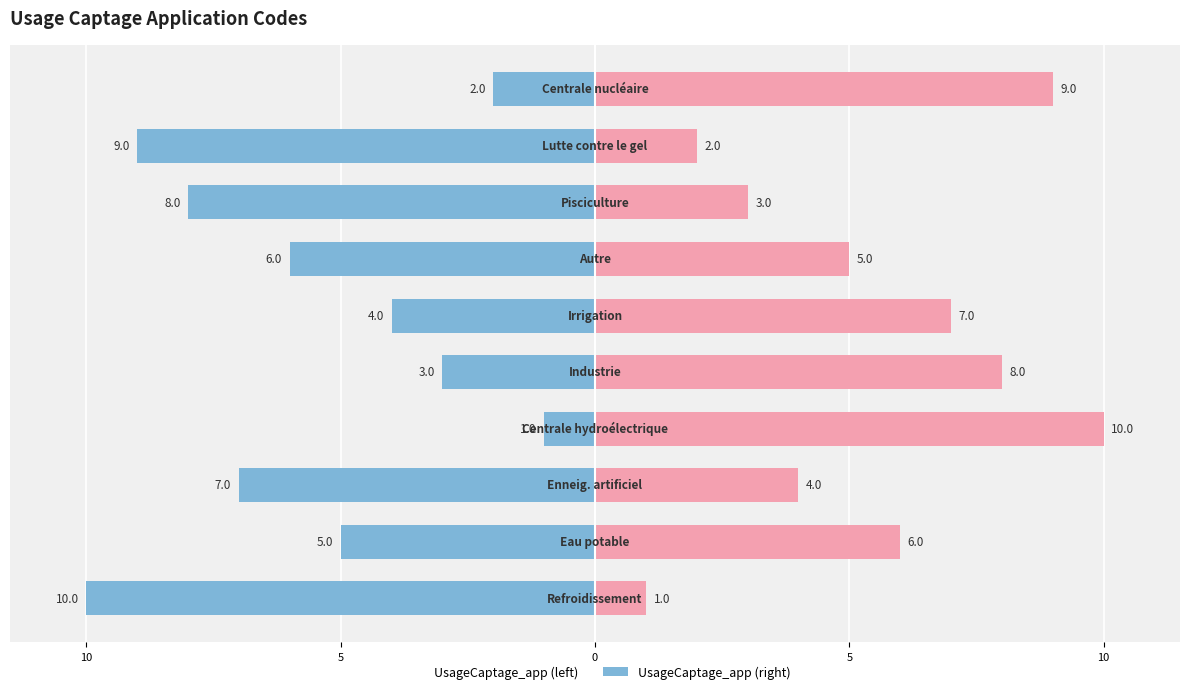

How many data points in UsageCaptage_app (right) are above 6?

4